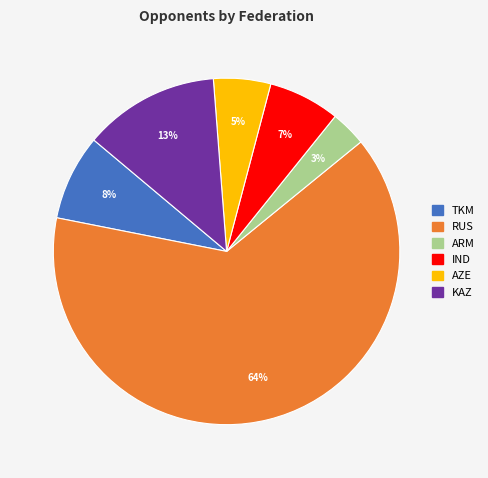

How many segments does this pie chart have?

6